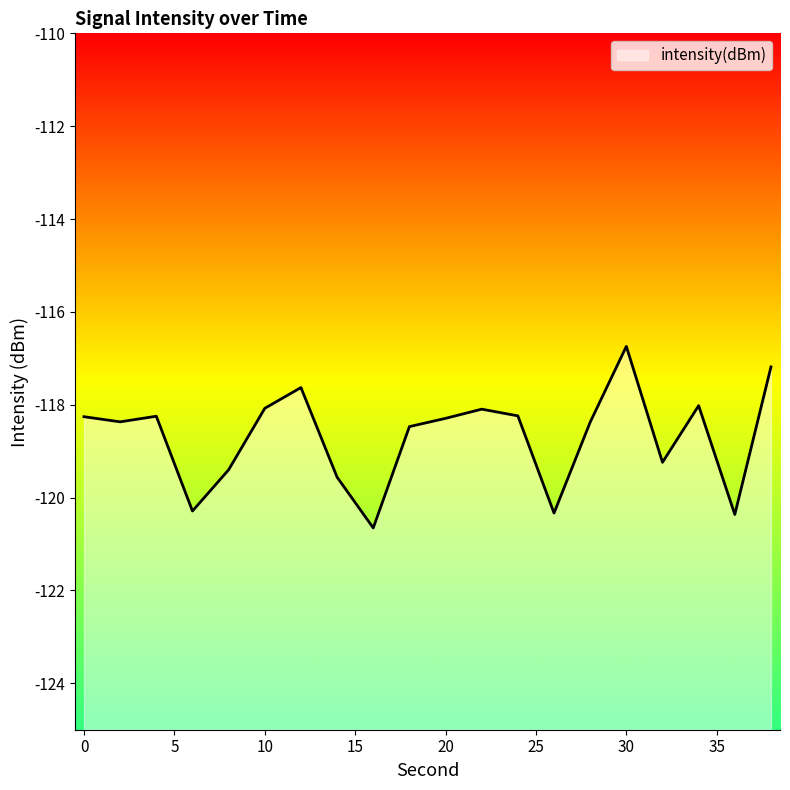

What is the maximum value shown in the chart?

-116.7